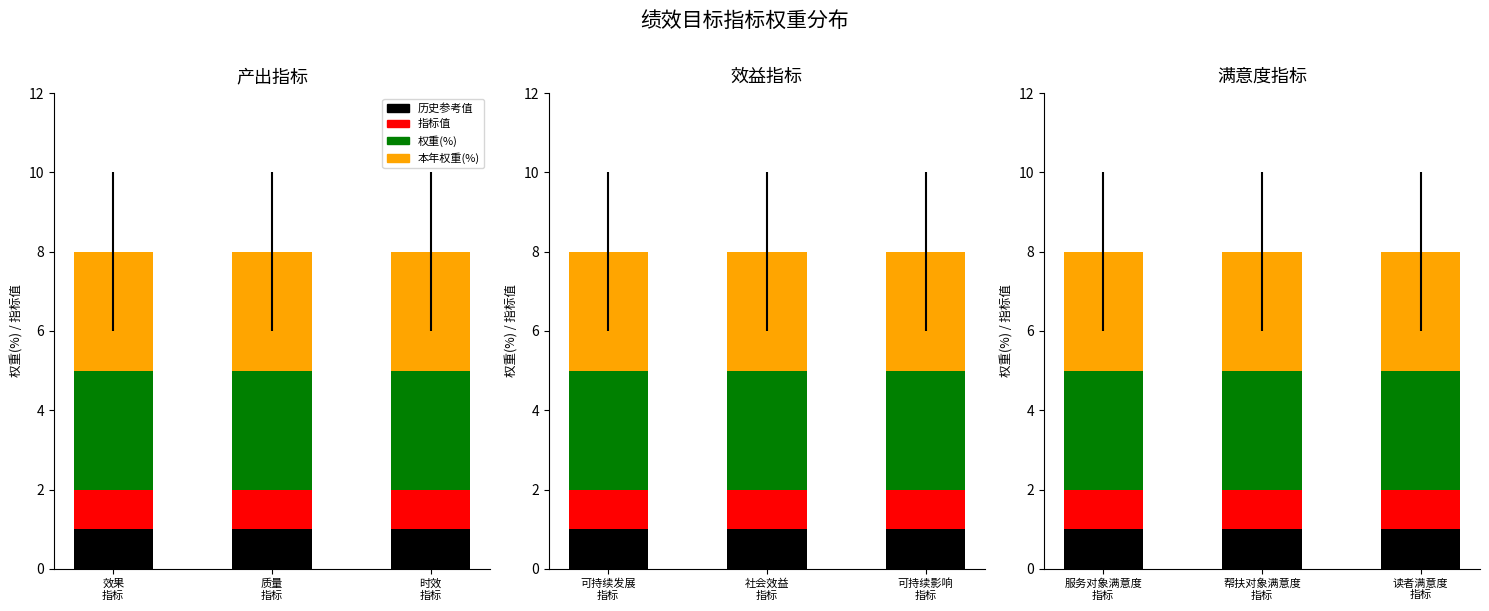

What is the spread (max minus min) of values at 时效
指标?

2